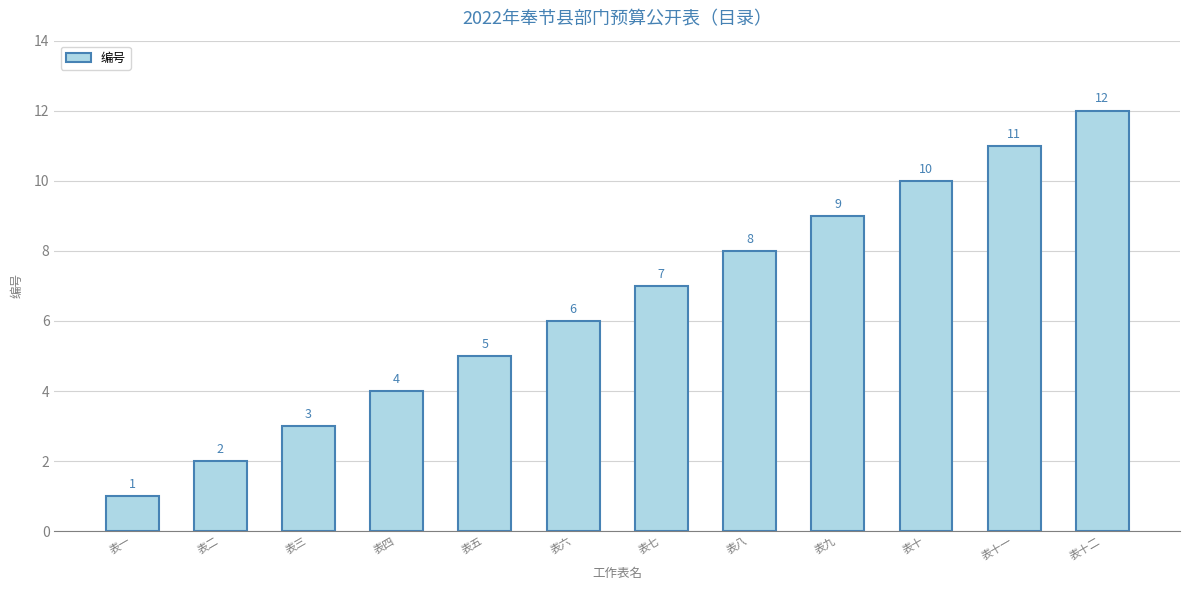

List the labels in order of value, largest first.

表十二, 表十一, 表十, 表九, 表八, 表七, 表六, 表五, 表四, 表三, 表二, 表一